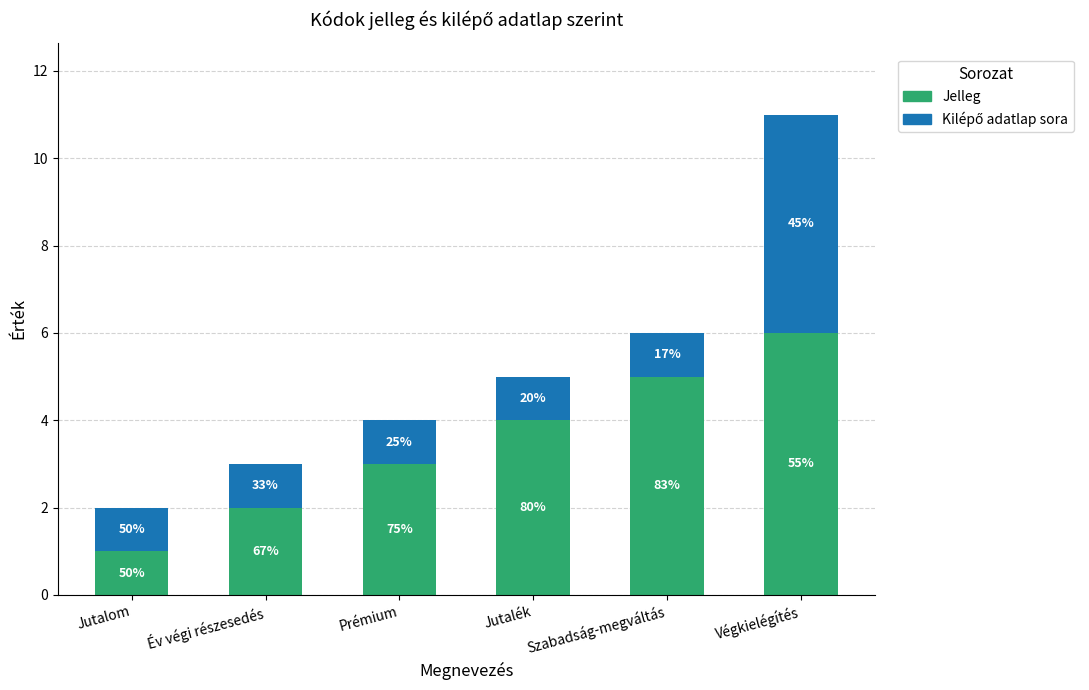

How many bars are there in total?

6